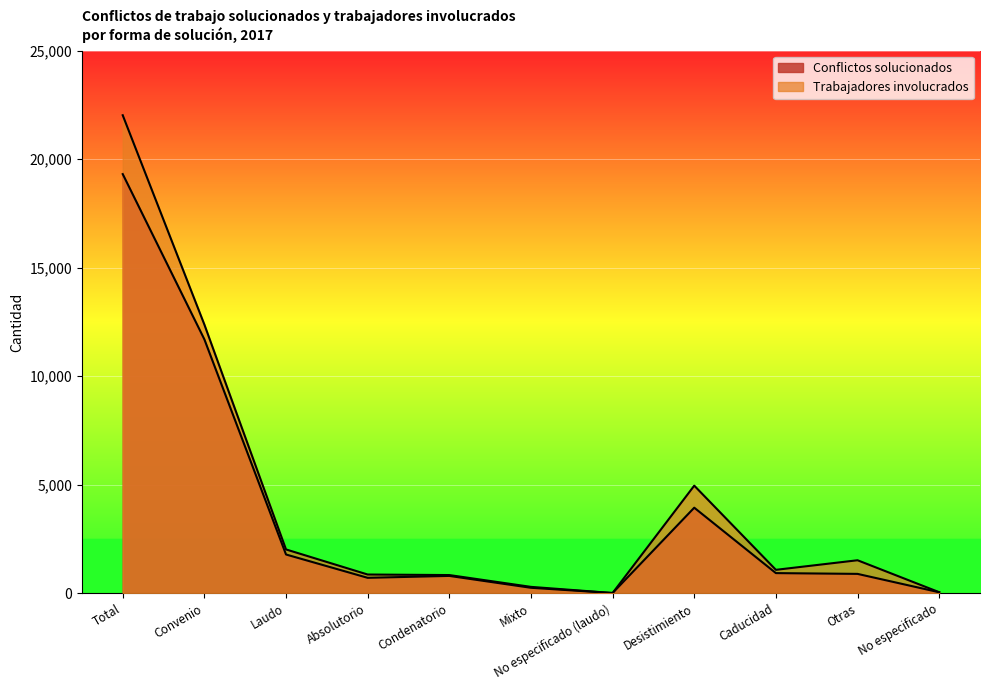

What are all the series names shown in the legend?

Conflictos solucionados, Trabajadores involucrados